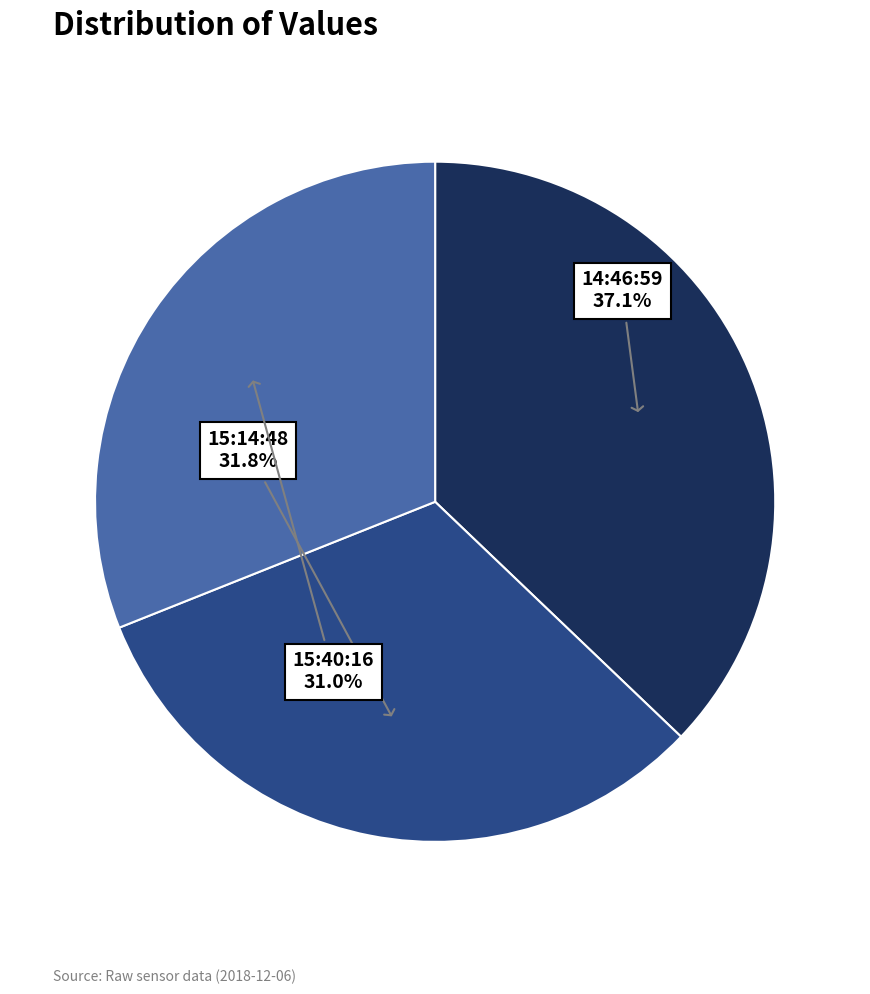

Is there any slice that represents more than half of the pie?

No